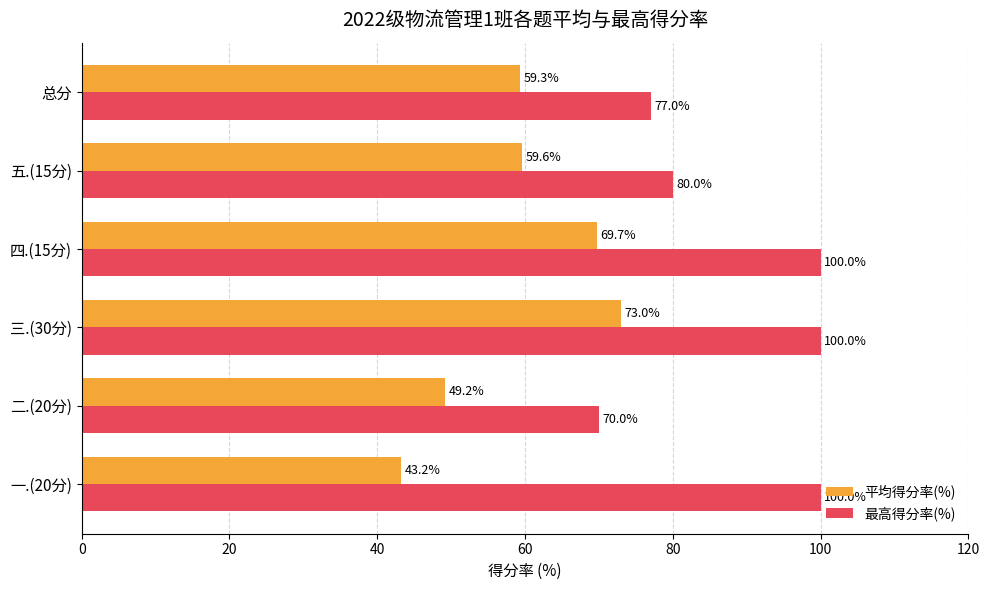

Rank the series by their average value, from highest to lowest.

最高得分率(%), 平均得分率(%)